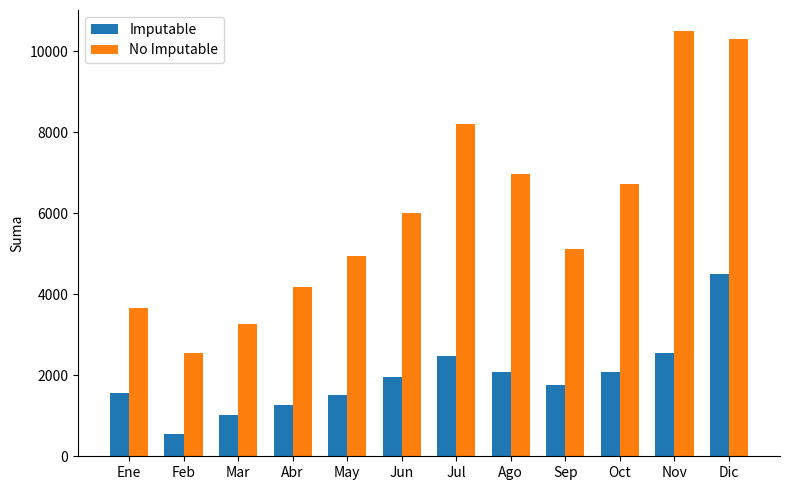

What is the highest value of the Imputable series?

4499